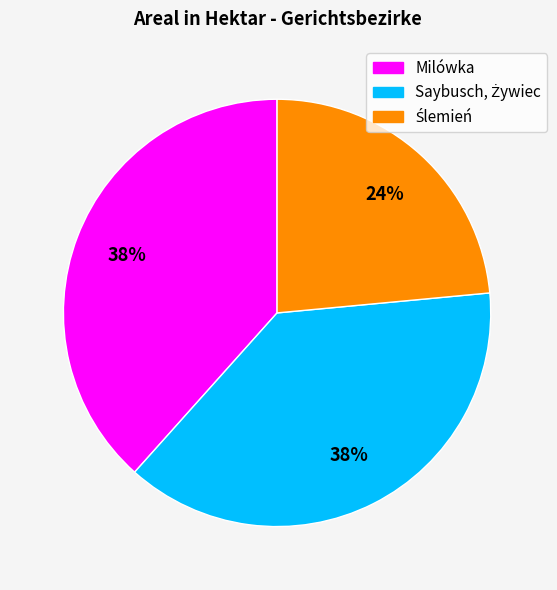

To the nearest percent, what is the average slice percentage?

33%